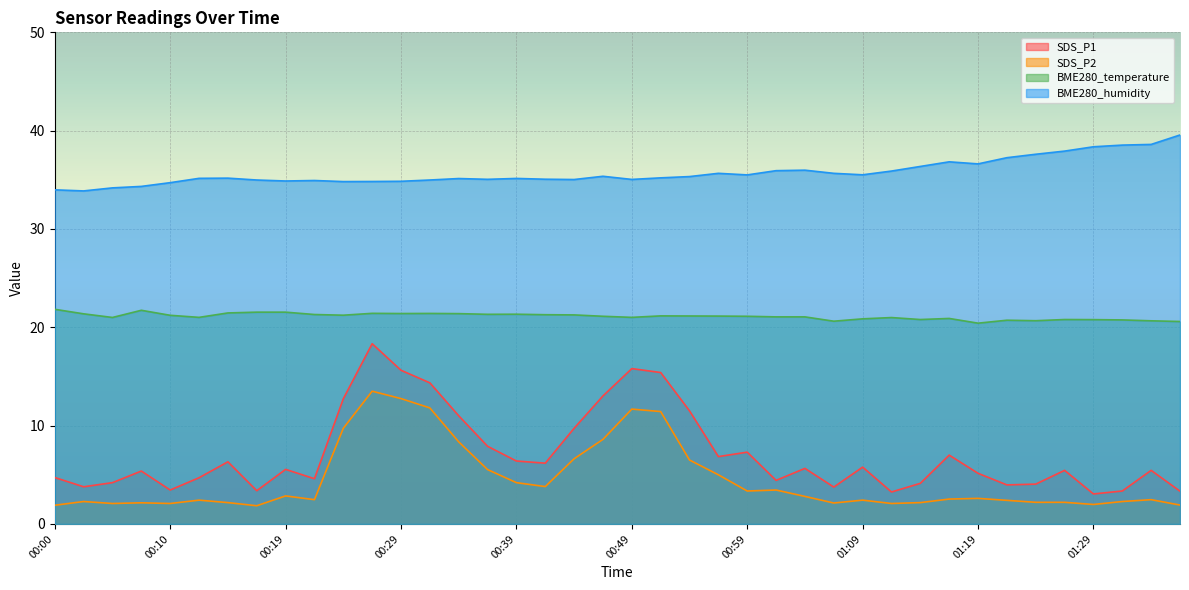

At which label does SDS_P1 reach its minimum?

01:29